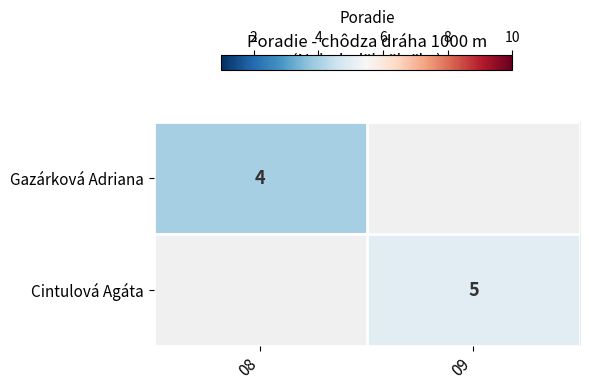

Count the number of categories in the chart.

2